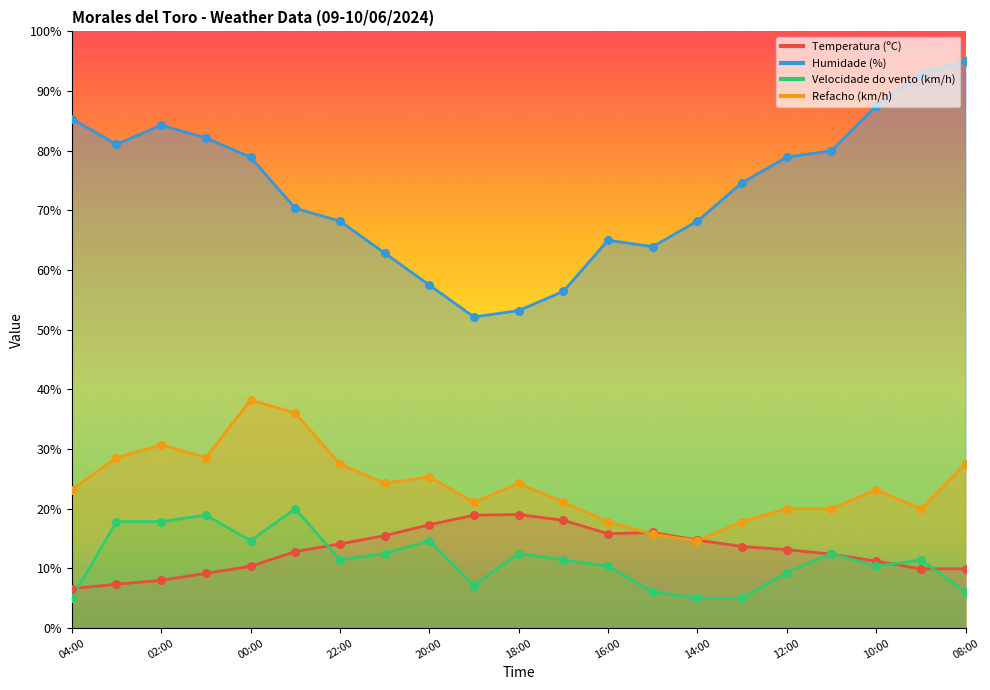

Which series has the largest total across all categories?

Humidade (%)